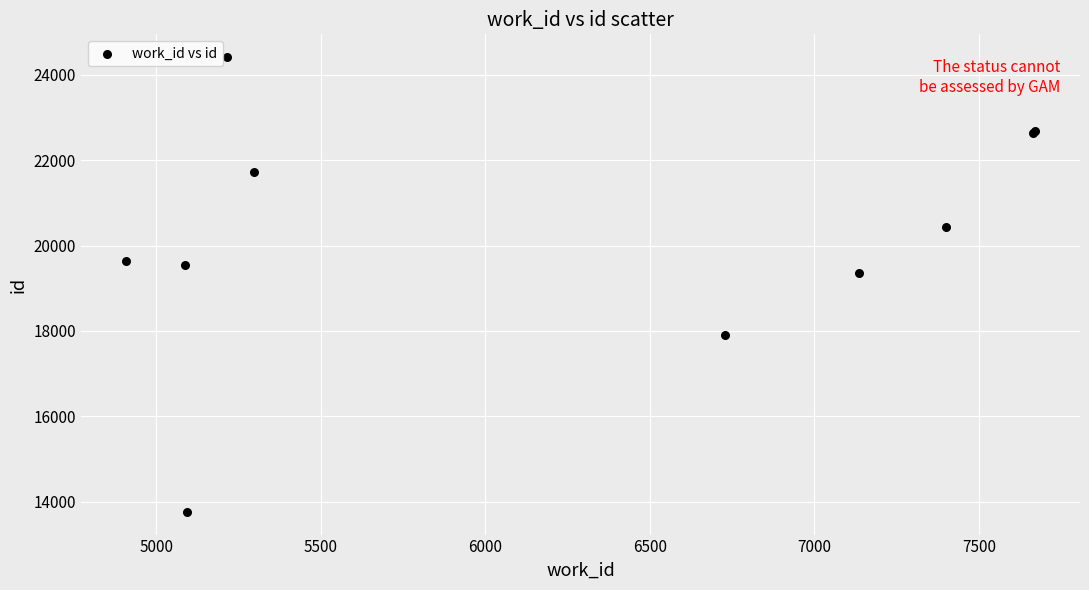

What Y value in the scatter plot is closest to 19089?

19361